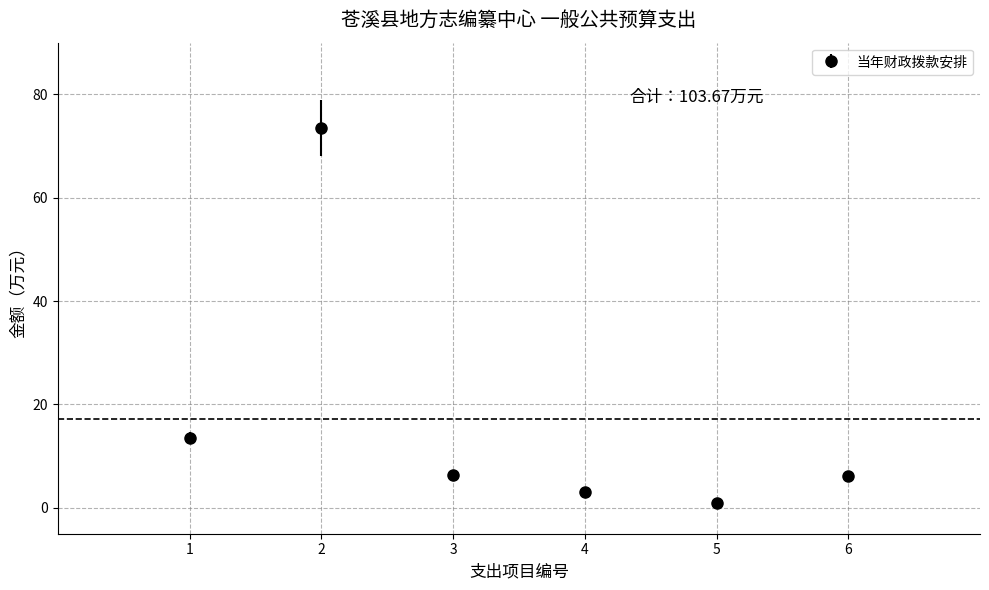

Approximately how many times larger is the value at 1 compared to 3?

2.1